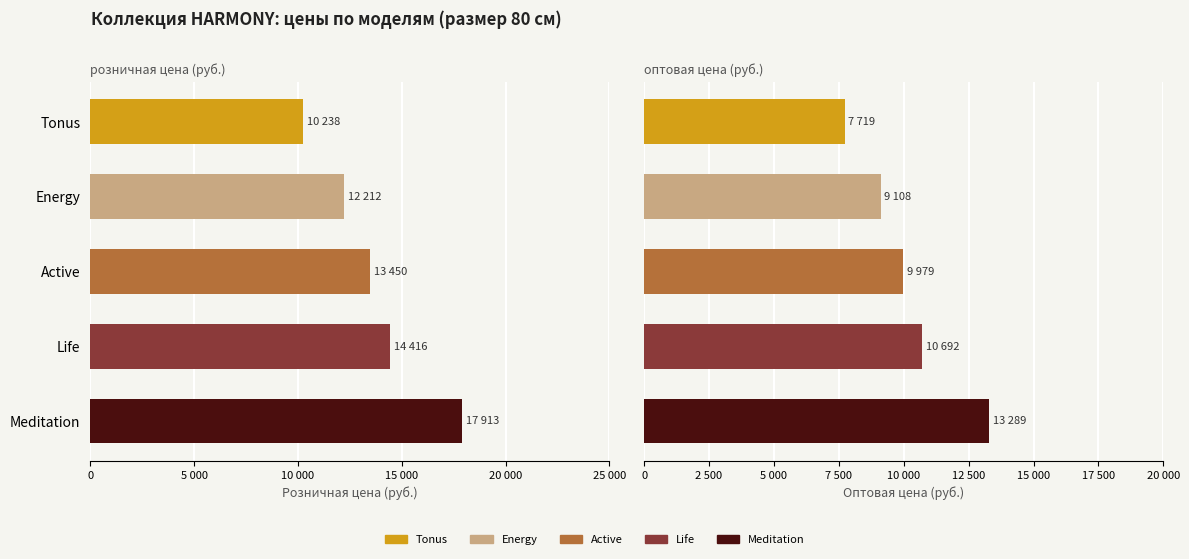

What is the smallest value displayed?

7718.9